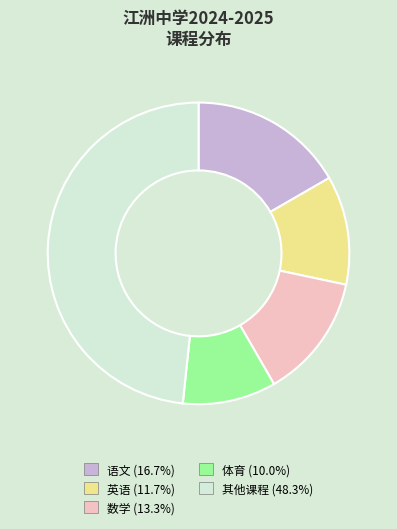

Is there a majority slice in this chart?

No